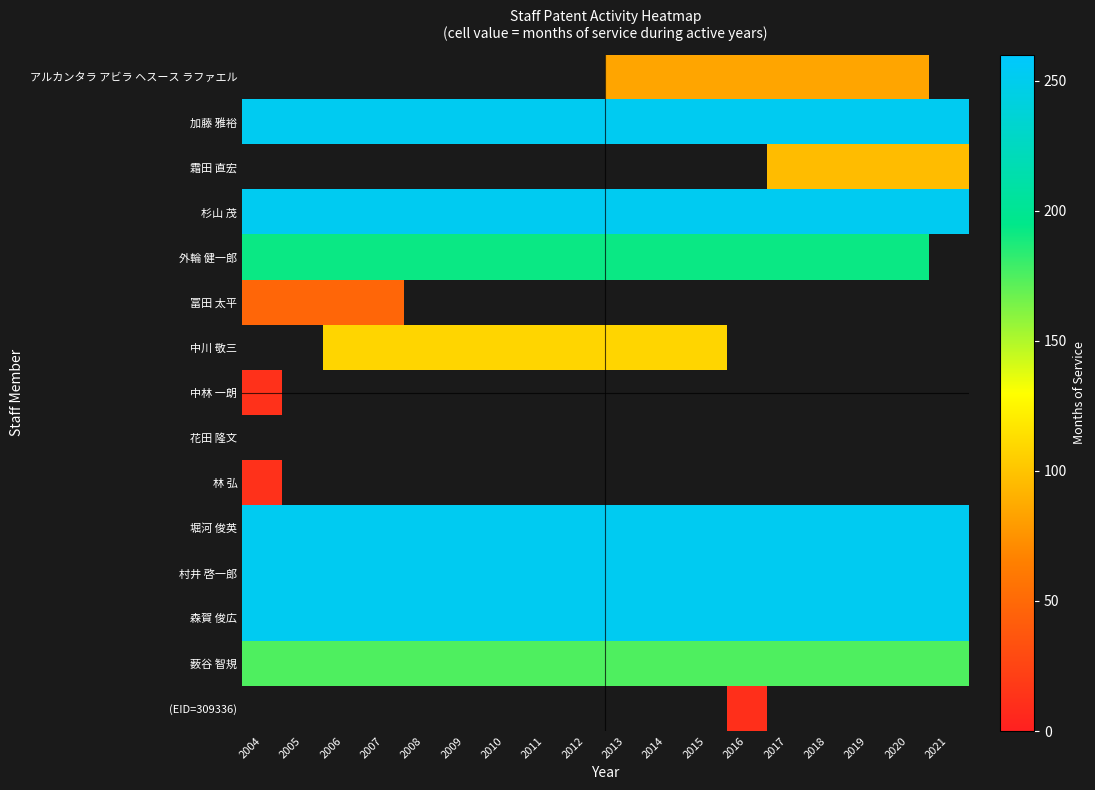

List the labels in order of 林 弘 value, smallest first.

2004, 2005, 2006, 2007, 2008, 2009, 2010, 2011, 2012, 2013, 2014, 2015, 2016, 2017, 2018, 2019, 2020, 2021